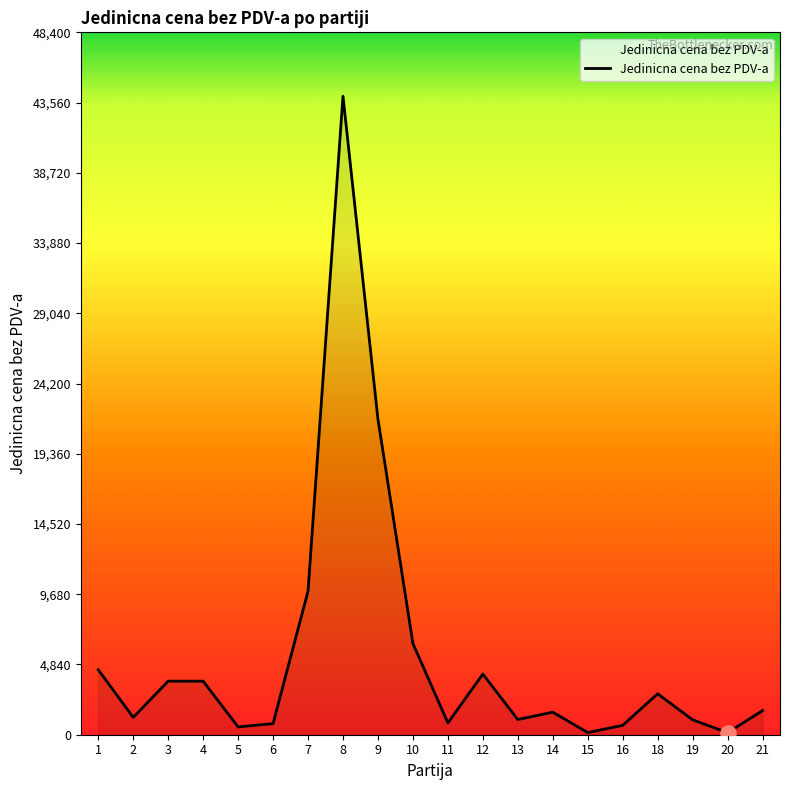

What is the change in value from 9 to 16?

-21102.0